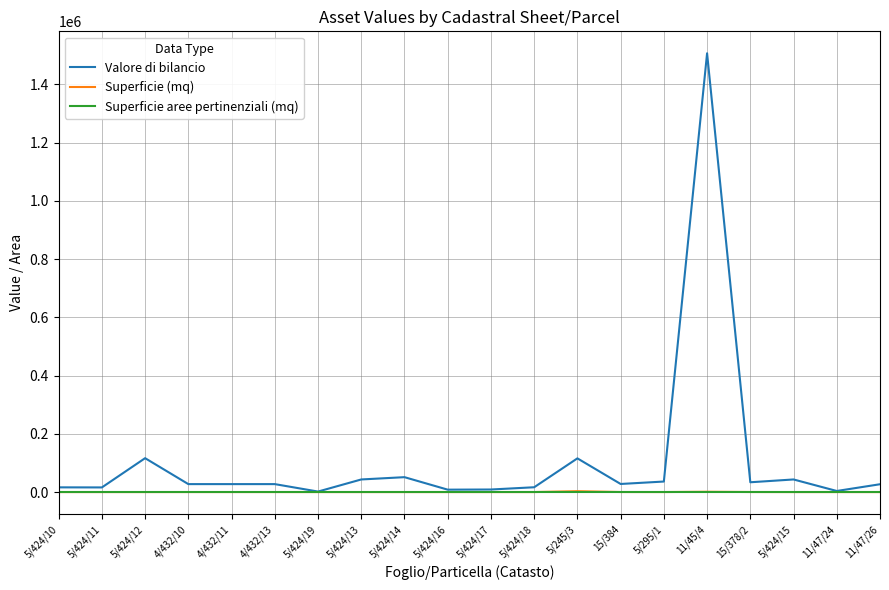

Which series has the largest total across all categories?

Valore di bilancio